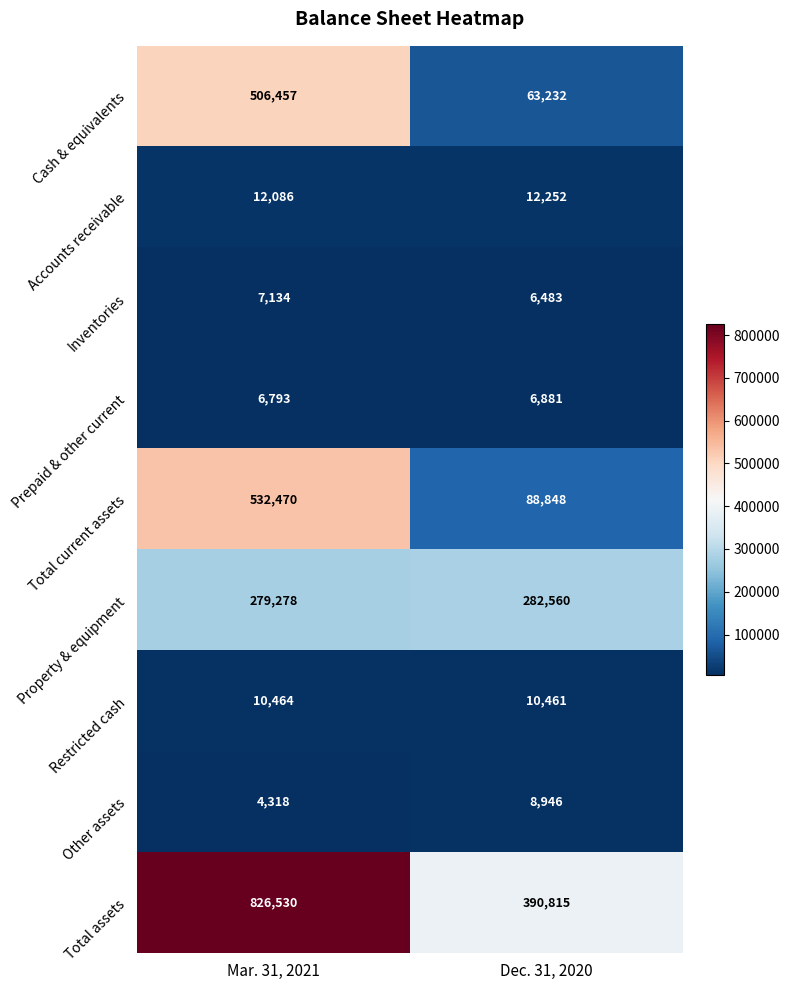

At Dec. 31, 2020, list the series in order from largest to smallest.

Total assets, Property & equipment, Total current assets, Cash & equivalents, Accounts receivable, Restricted cash, Other assets, Prepaid & other current, Inventories